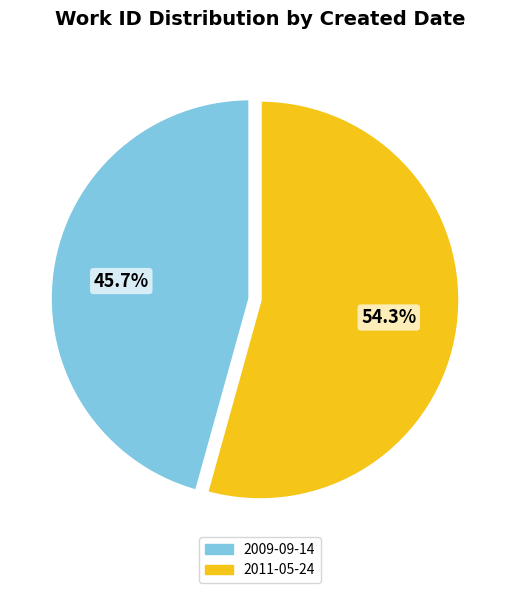

To the nearest percent, what is the difference between the largest and smallest slice percentages?

9%